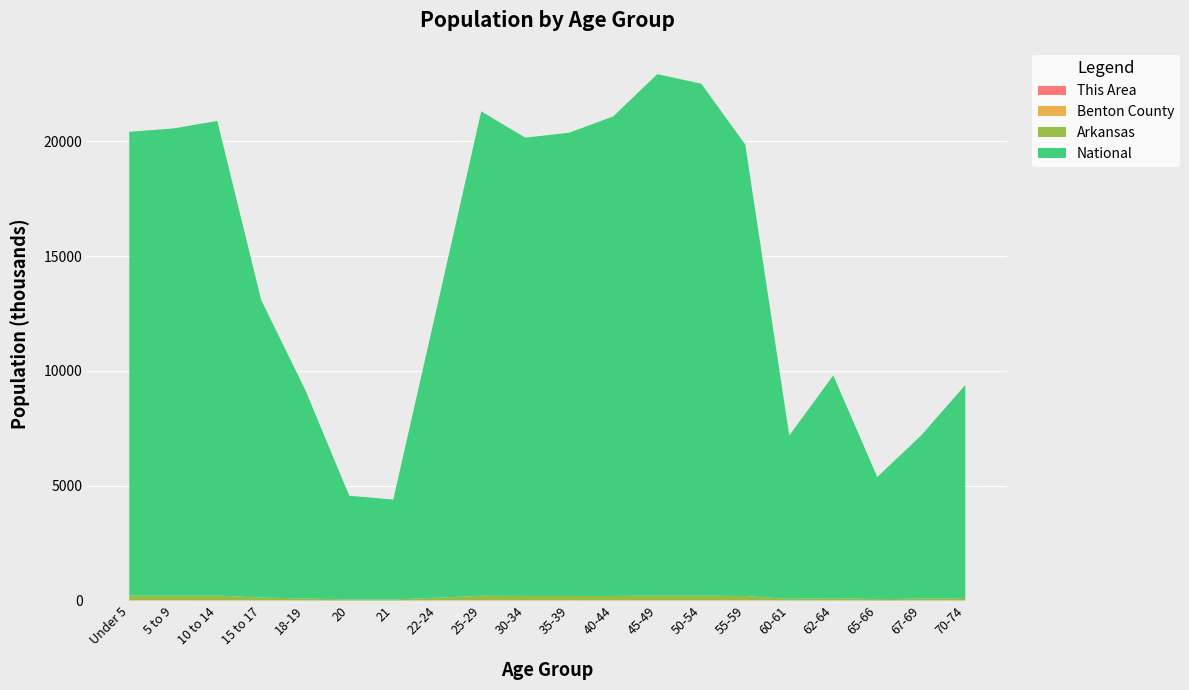

Reading right to left, extract all data points from this chart.

This Area: 70-74=116	67-69=97	65-66=77	62-64=104	60-61=74	55-59=213	50-54=310	45-49=337	40-44=369	35-39=368	30-34=339	25-29=246	22-24=133	21=37	20=51	18-19=105	15 to 17=202	10 to 14=391	5 to 9=373	Under 5=325
Benton County: 70-74=6560	67-69=4779	65-66=3481	62-64=6145	60-61=4203	55-59=11428	50-54=13486	45-49=15203	40-44=15212	35-39=15927	30-34=16361	25-29=16091	22-24=8050	21=2547	20=2517	18-19=5335	15 to 17=9346	10 to 14=16733	5 to 9=17919	Under 5=17850
Arkansas: 70-74=101235	67-69=76648	65-66=56719	62-64=97542	60-61=69489	55-59=183960	50-54=201722	45-49=205544	40-44=182594	35-39=183614	30-34=183739	25-29=192153	22-24=116110	21=40770	20=42770	18-19=84455	15 to 17=119350	10 to 14=197559	5 to 9=196877	Under 5=197689
National: 70-74=9278166	67-69=7115361	65-66=5319902	62-64=9704197	60-61=7113727	55-59=19664805	50-54=22298125	45-49=22708591	40-44=20890964	35-39=20179642	30-34=19962099	25-29=21101849	22-24=12712576	21=4354294	20=4519129	18-19=9086089	15 to 17=12954254	10 to 14=20677194	5 to 9=20348657	Under 5=20201362